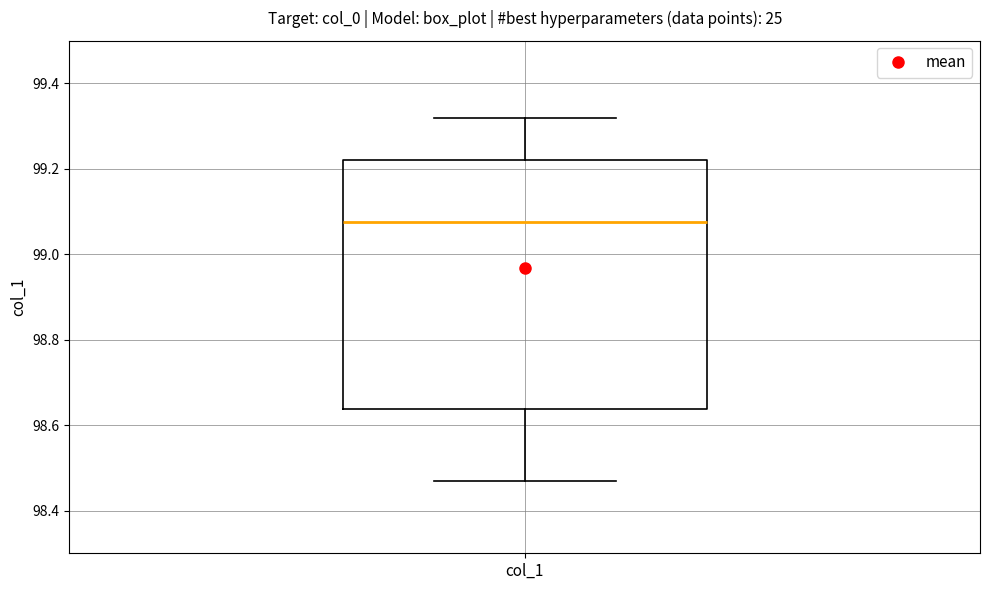

Read this box plot against the y-axis: the position of the median line, the range covered by the box, and the ends of both whiskers. The values are not printed on the chart, so give them approximately, as read against the axis.

median 99.08, box 98.64 to 99.22, whiskers 98.46 to 99.32